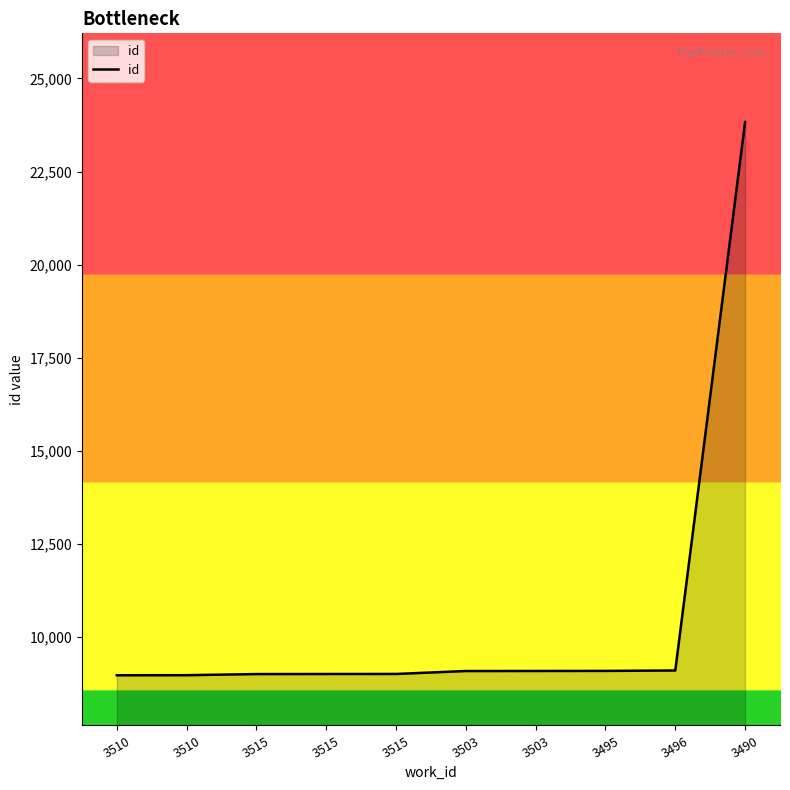

Approximately how many times larger is the value at 3503 compared to 3515?

1.0